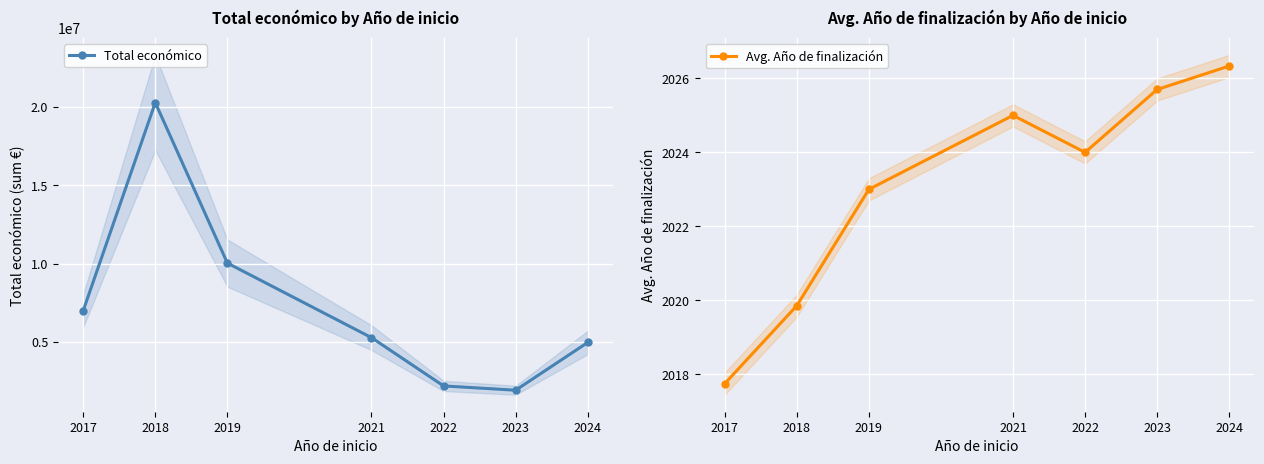

Reading left to right, list all the values displayed in this chart.

Total económico: 2017=6994873.0	2018=20264763.0	2019=10029084.0	2021=5271909.0	2022=2192995.0	2023=1919216.0	2024=4965012.0
Avg. Año de finalización: 2017=2017.8	2018=2019.9	2019=2023.0	2021=2025.0	2022=2024.0	2023=2025.7	2024=2026.3